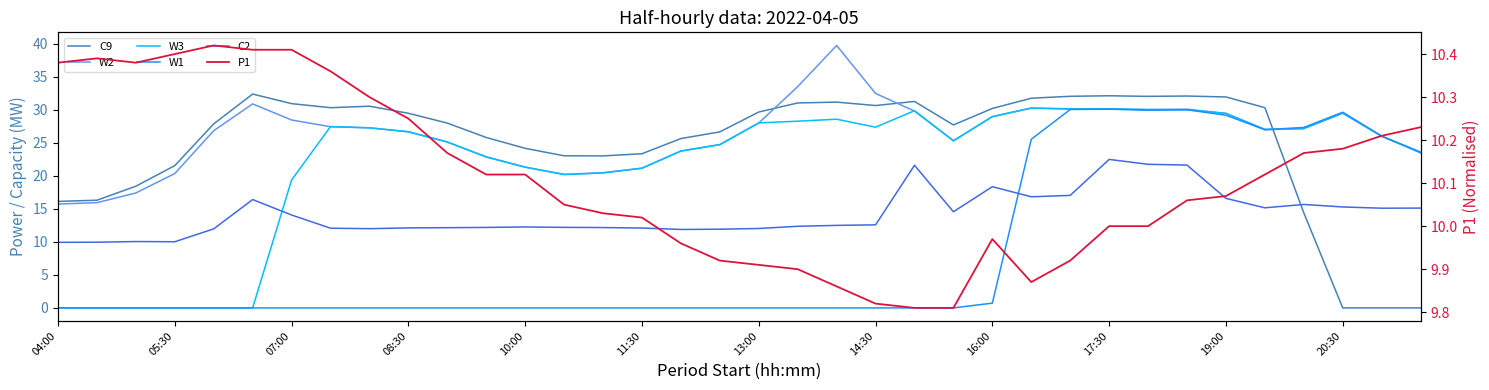

At 26, list the series in order from smallest to largest.

P1, C2, W1, W3, W2, C9